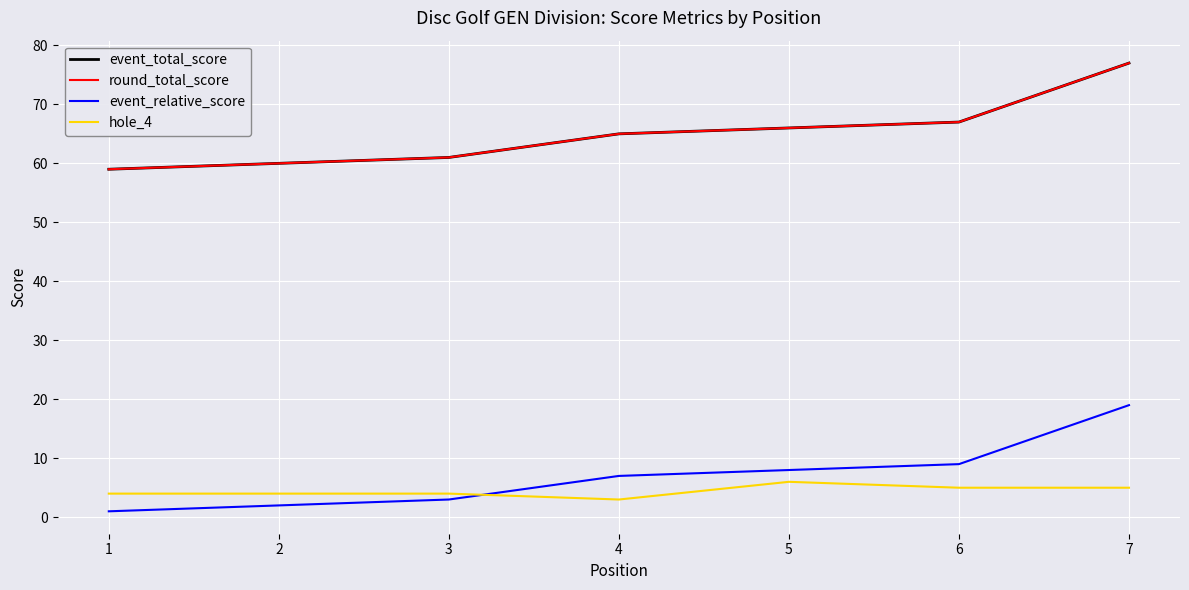

What is the spread (max minus min) of values at 2?

58